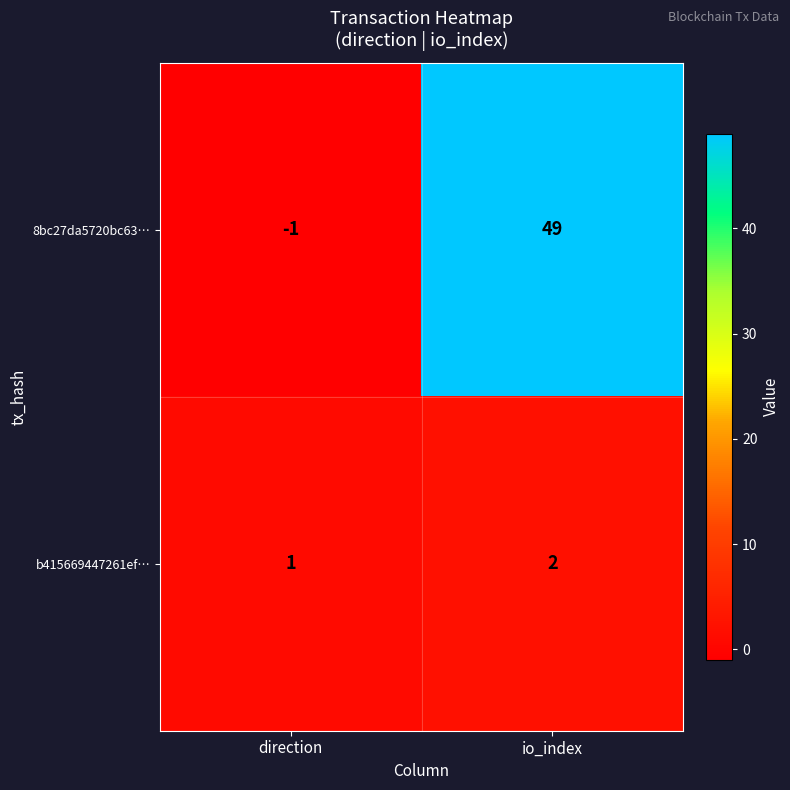

How many values in 8bc27da5720bc63… are below zero?

1